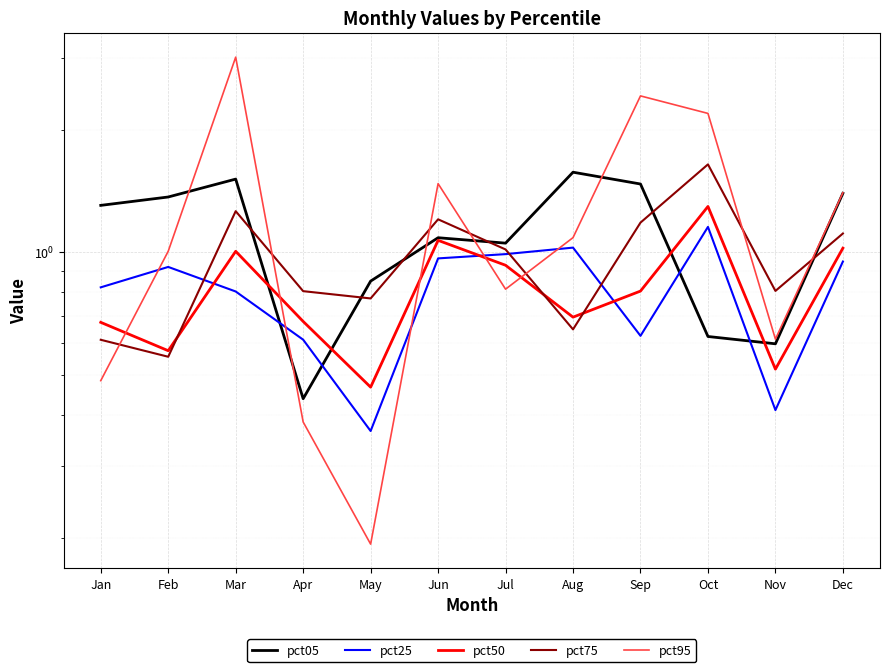

List the labels in order of pct75 value, largest first.

Oct, Mar, Jun, Sep, Dec, Jul, Nov, Apr, May, Aug, Jan, Feb